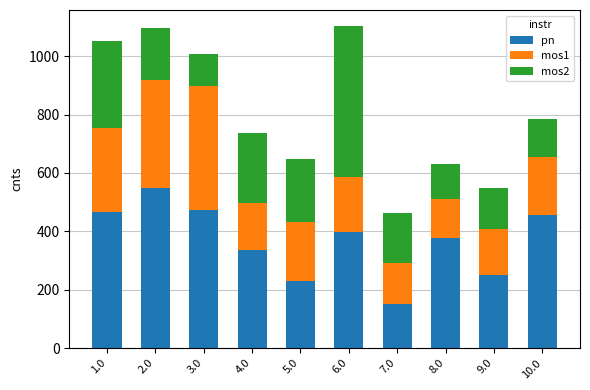

The value of pn at 10.0 is 166.2. True or false?

False